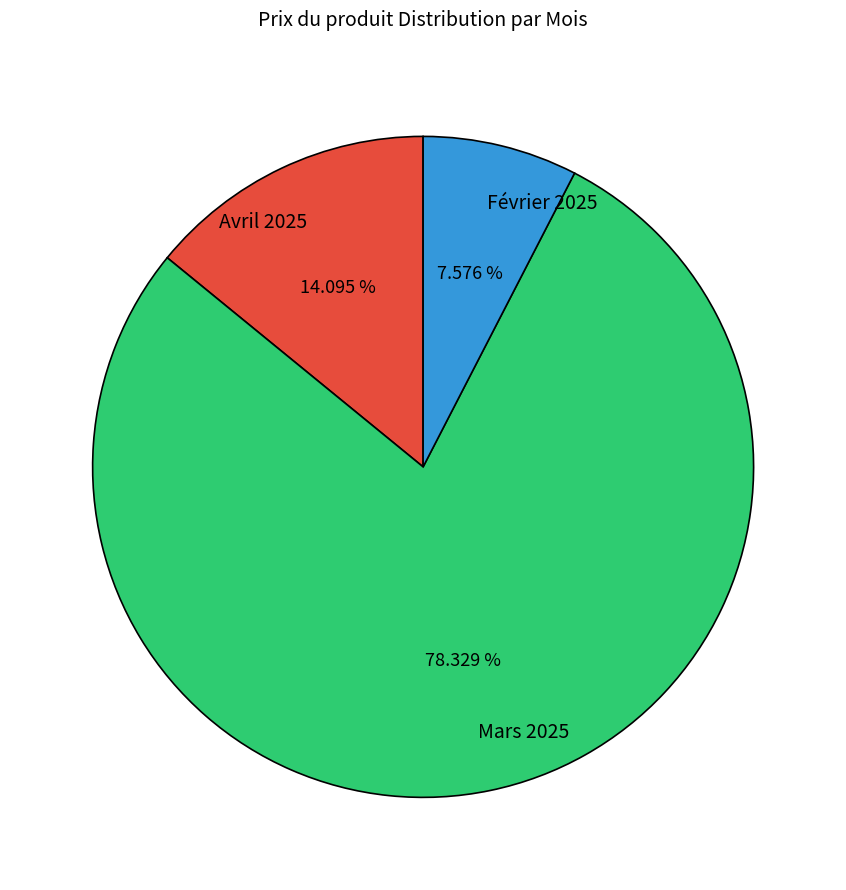

Do Février 2025 and Avril 2025 together represent more than half of the pie?

No